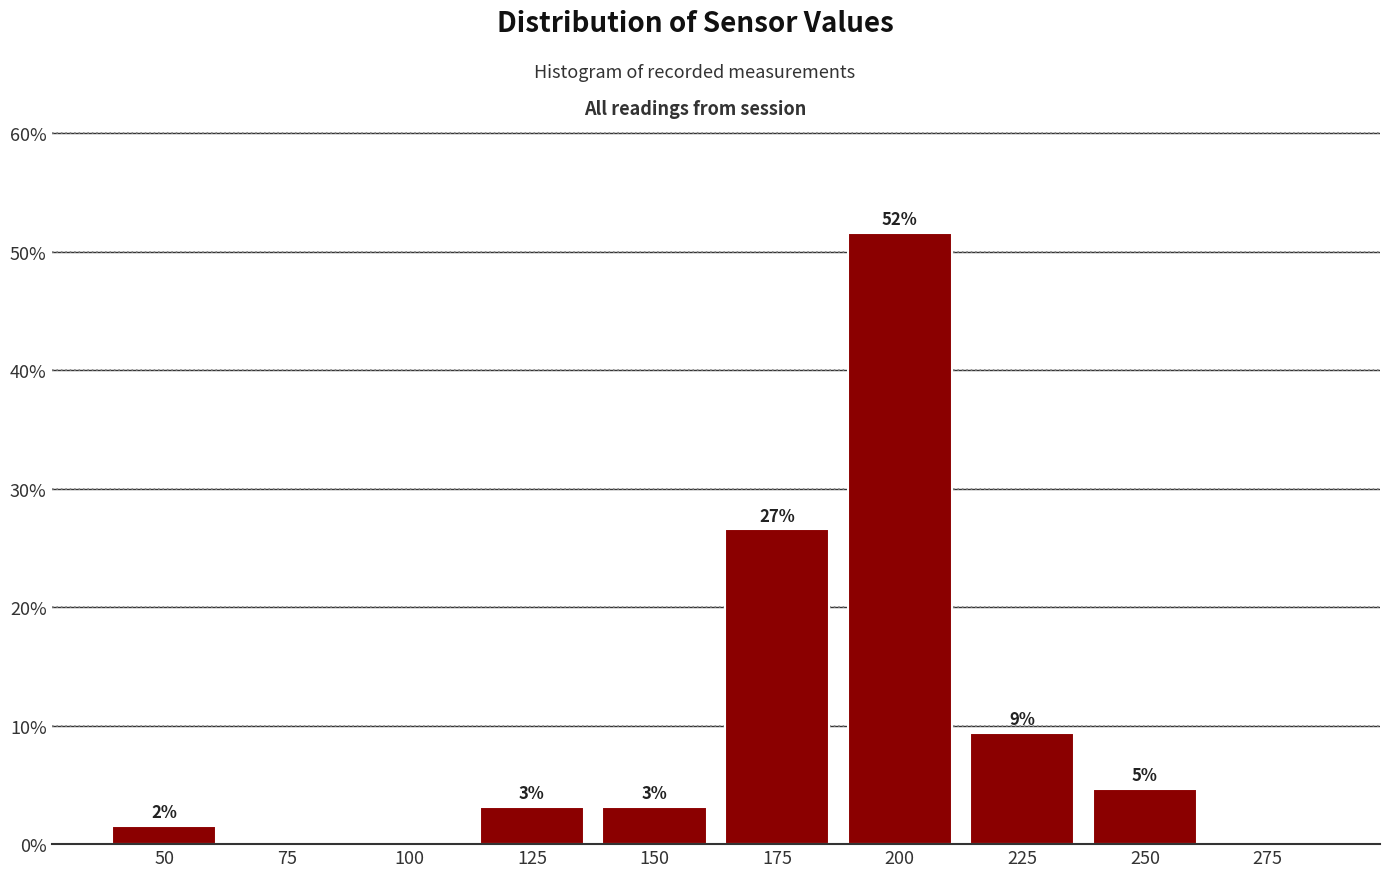

Are the bars horizontal?

No